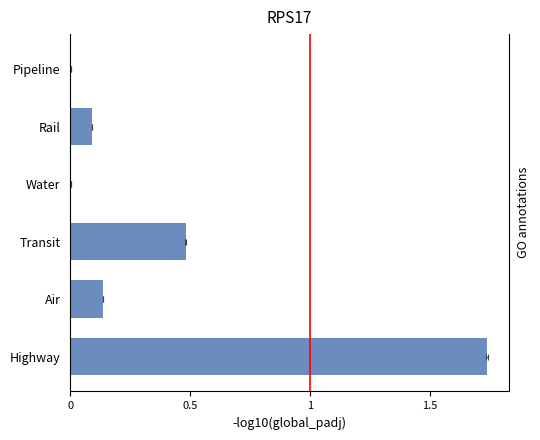

True or false: the data shows 1.7 at Highway.

True